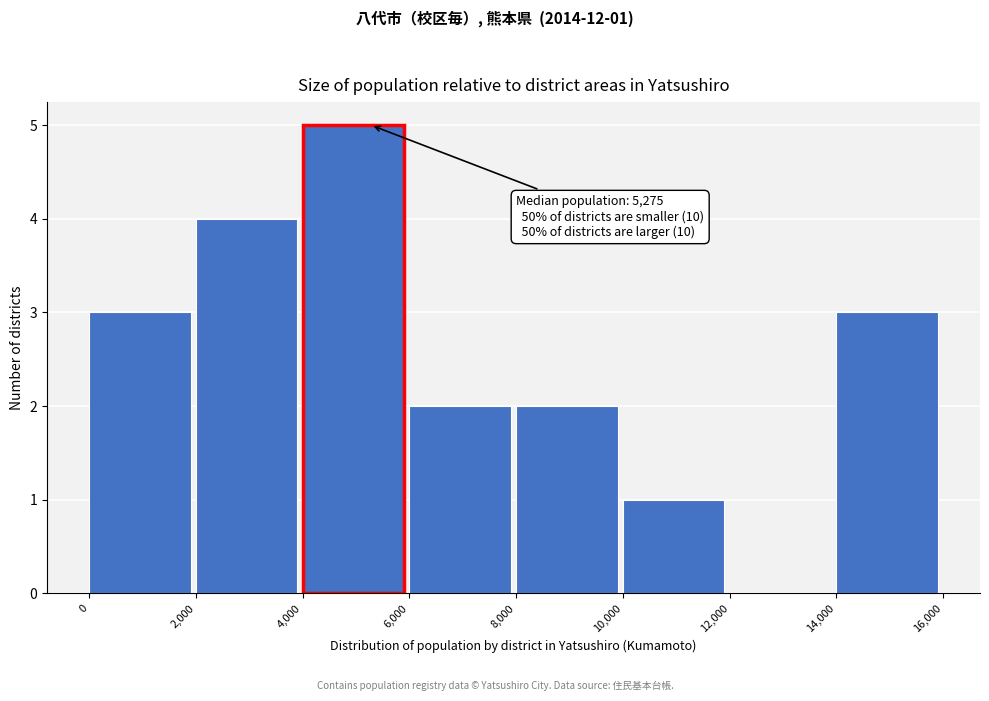

Which range on the x-axis has the tallest bar?

4,000 to 6,000